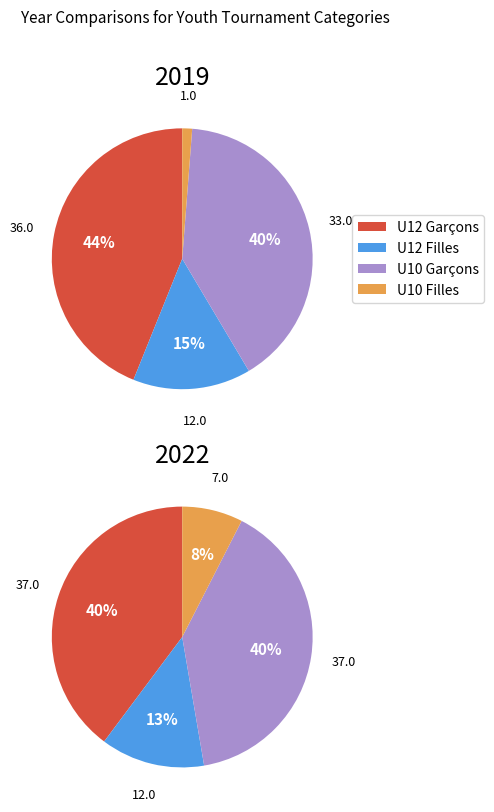

Count the number of slices in the pie.

4